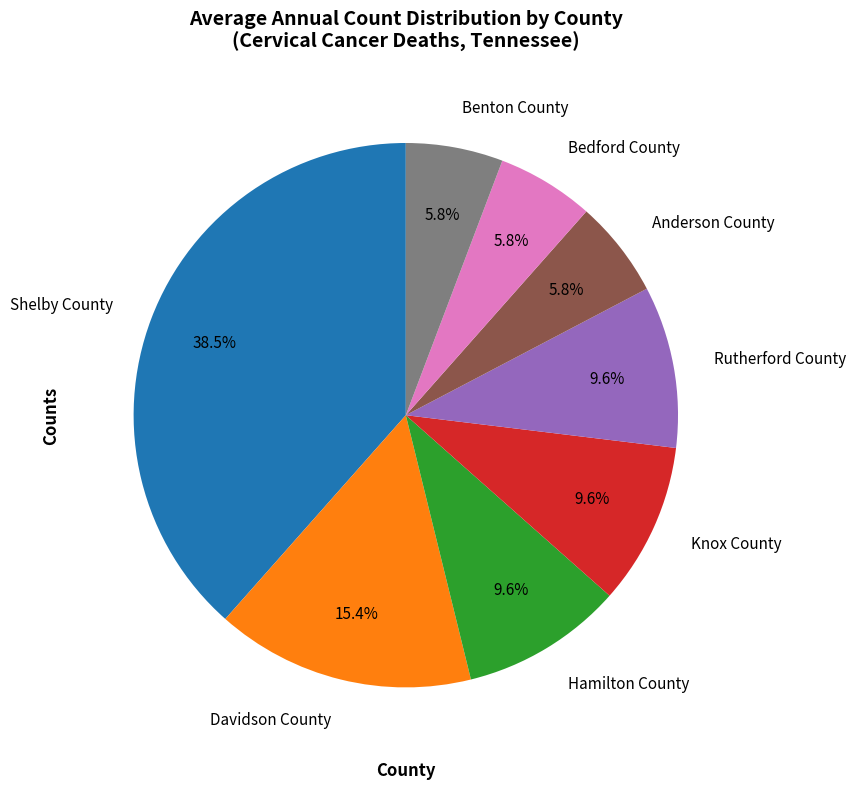

Which has a higher value, Shelby County or Anderson County?

Shelby County